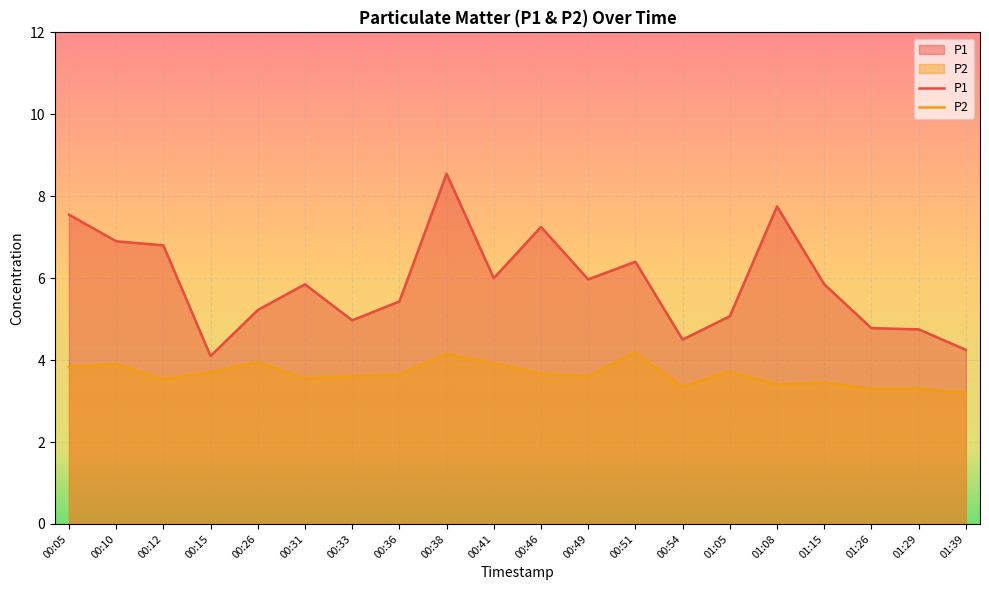

Does the chart display data point markers on the line(s)?

No